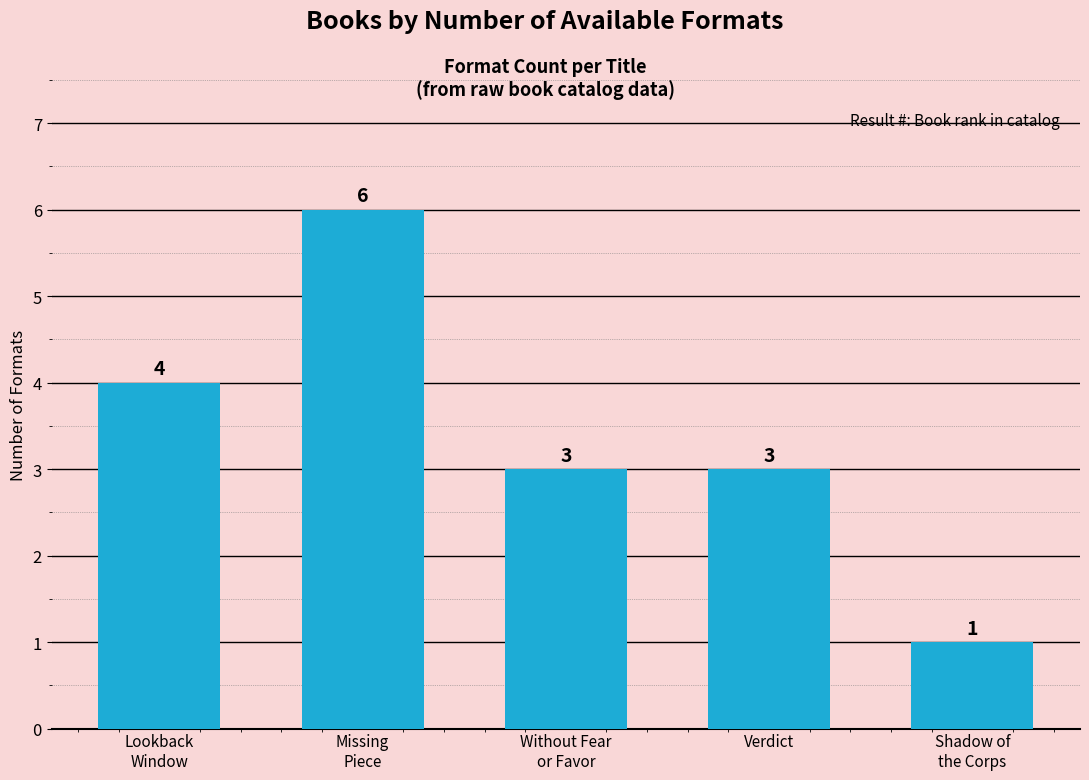

What is the difference between the maximum and minimum values?

5